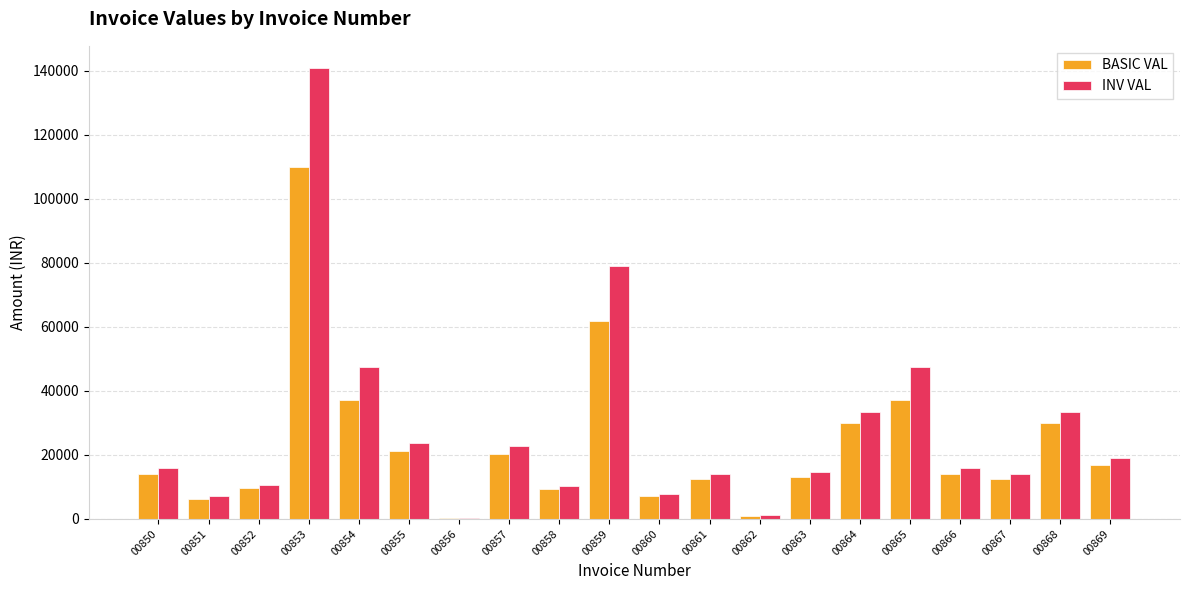

What are all the series names shown in the legend?

BASIC VAL, INV VAL